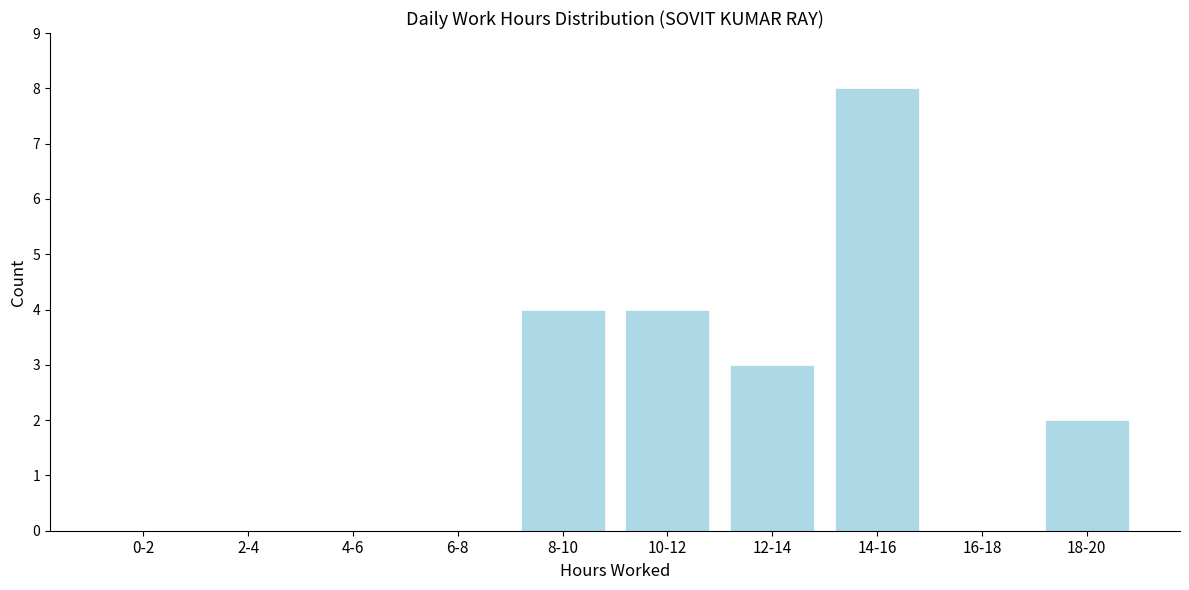

Reading left to right, transcribe all the data shown in this chart.

0-2=0	2-4=0	4-6=0	6-8=0	8-10=4	10-12=4	12-14=3	14-16=8	16-18=0	18-20=2